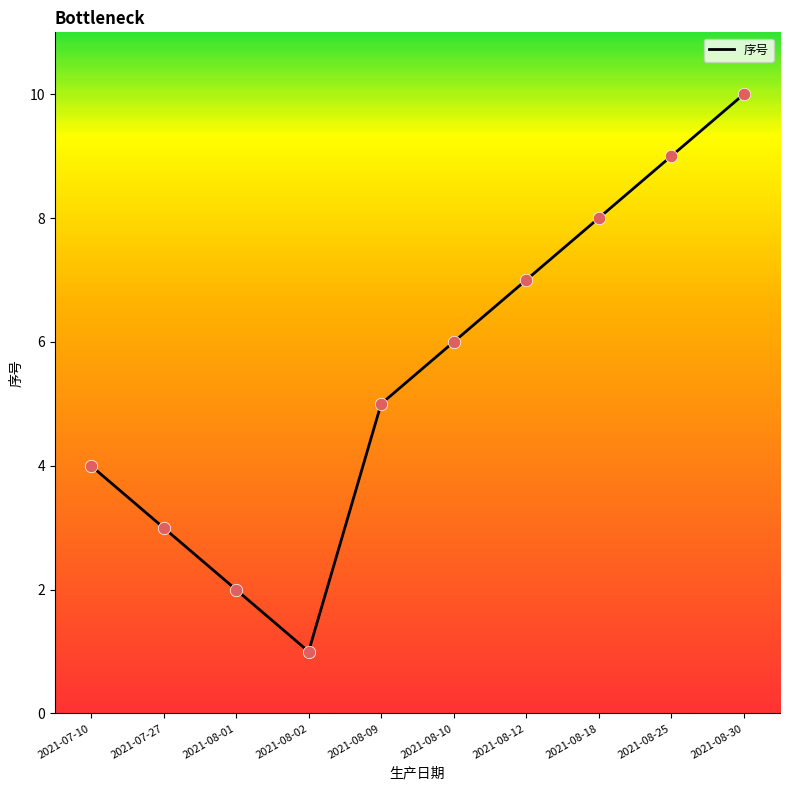

Which has a higher value, 2021-07-10 or 2021-08-09?

2021-08-09